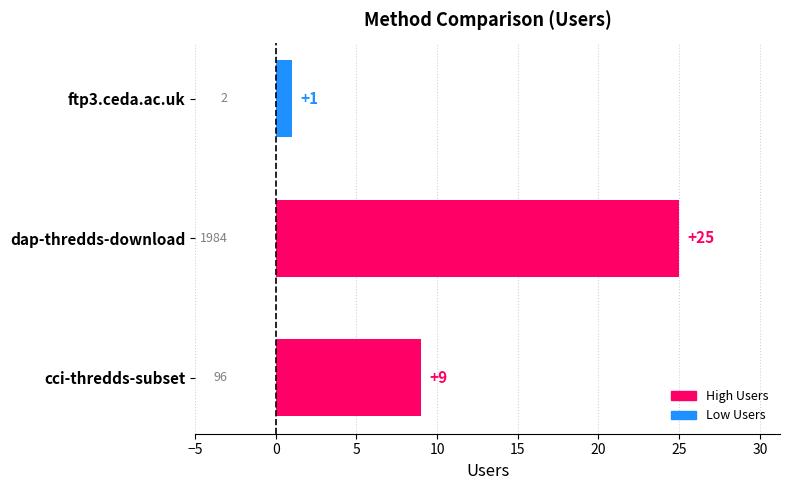

Rank the categories by value from lowest to highest.

ftp3.ceda.ac.uk, cci-thredds-subset, dap-thredds-download